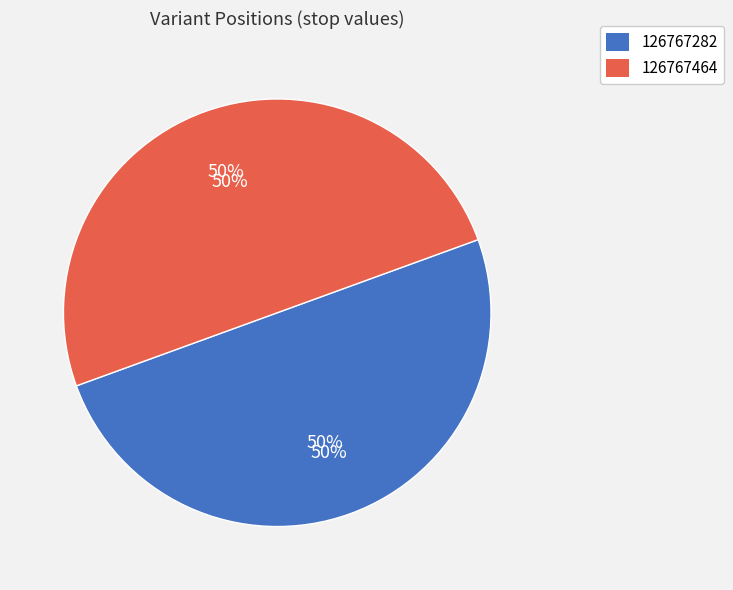

What is the smallest slice in the pie chart?

126767282